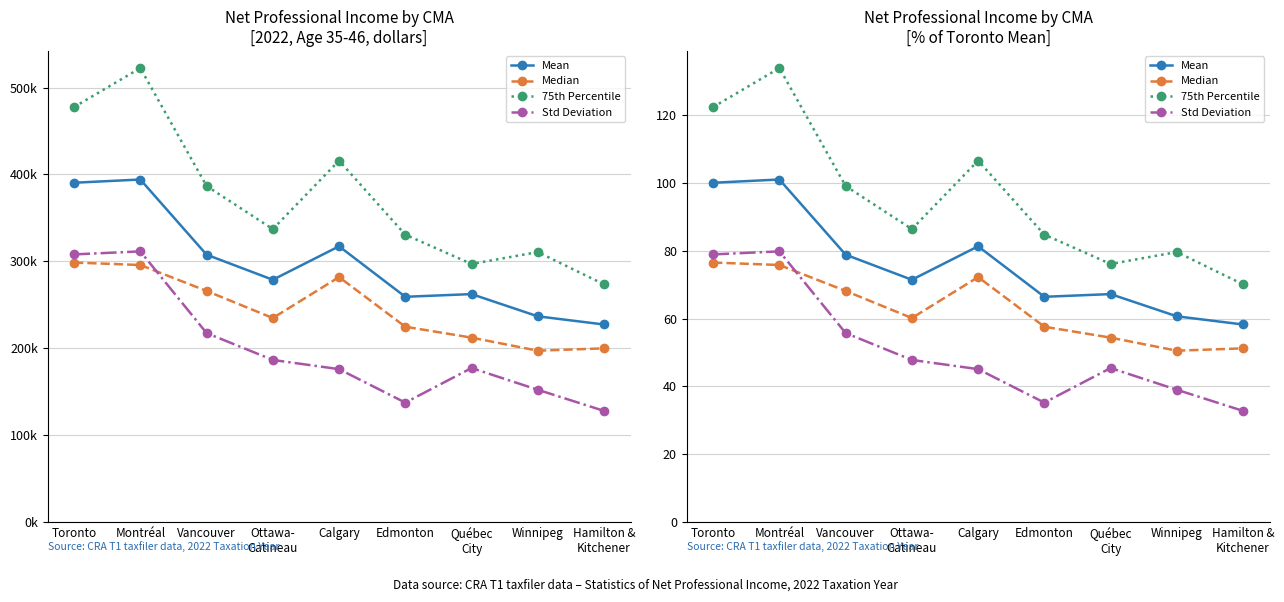

Which has a higher value, Vancouver or Hamilton &
Kitchener?

Vancouver